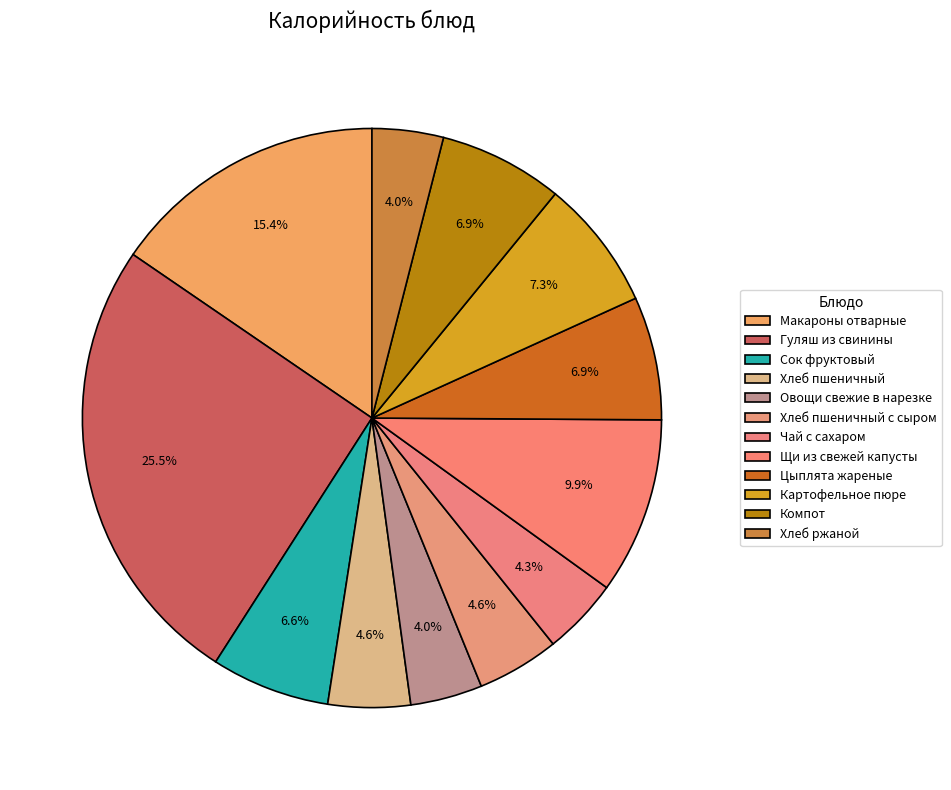

To the nearest percent, what is the combined percentage of Хлеб пшеничный and Хлеб ржаной?

9%